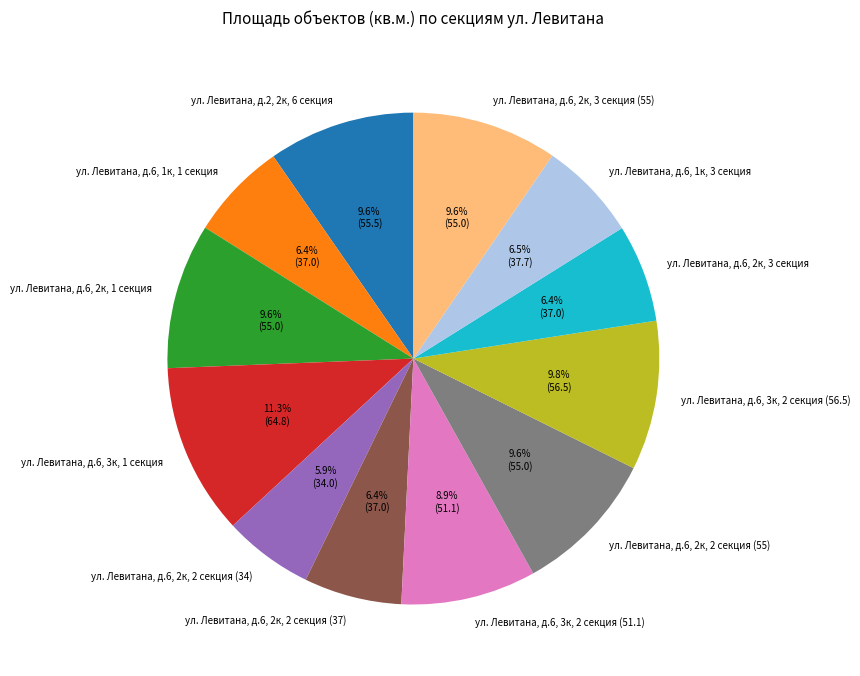

Does any single category account for the majority?

No